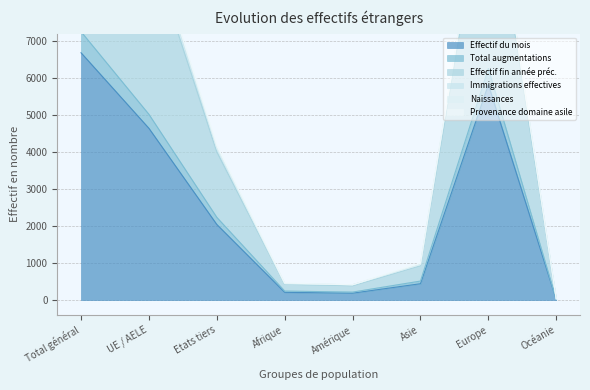

What is the smallest value displayed?

15